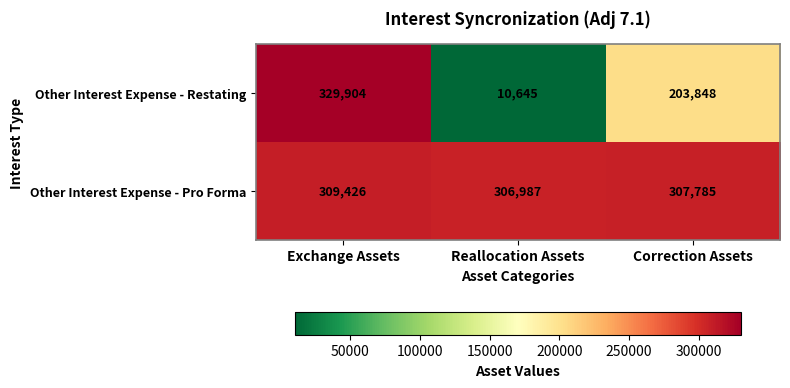

What is the approximate value of Other Interest Expense - Restating at Reallocation Assets?

10645